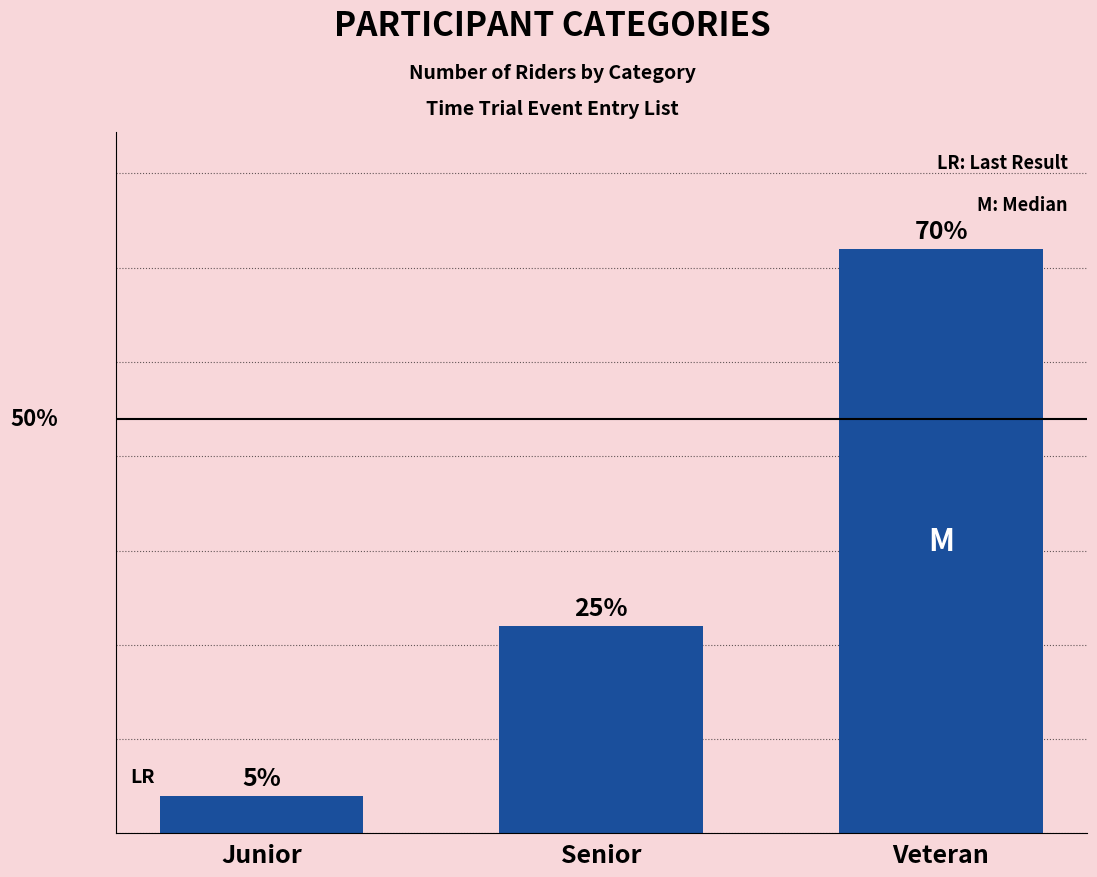

What is the change in value from Junior to Veteran?

+29